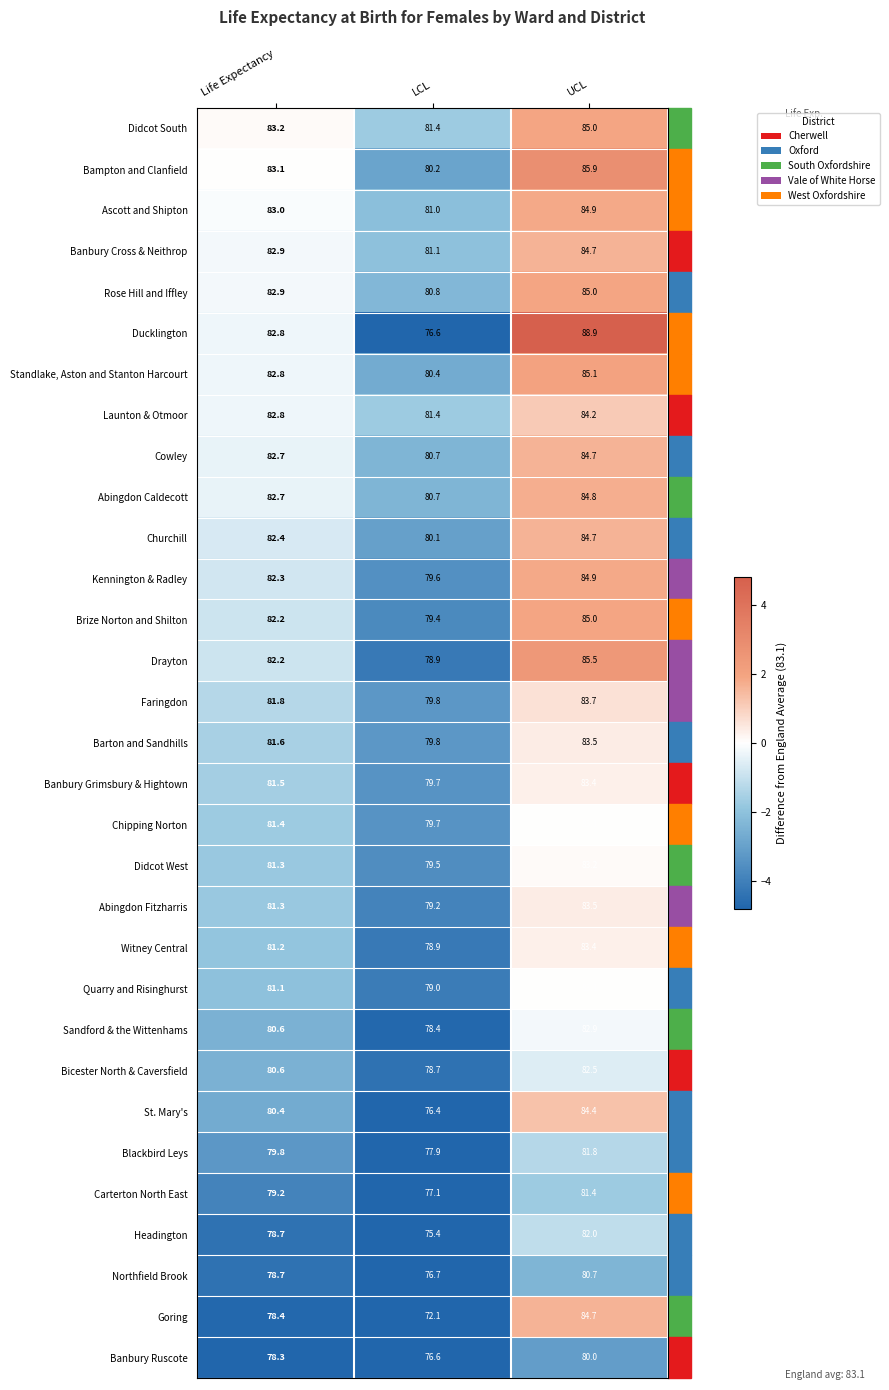

The value of Didcot West at Life Expectancy is 81.3. True or false?

True